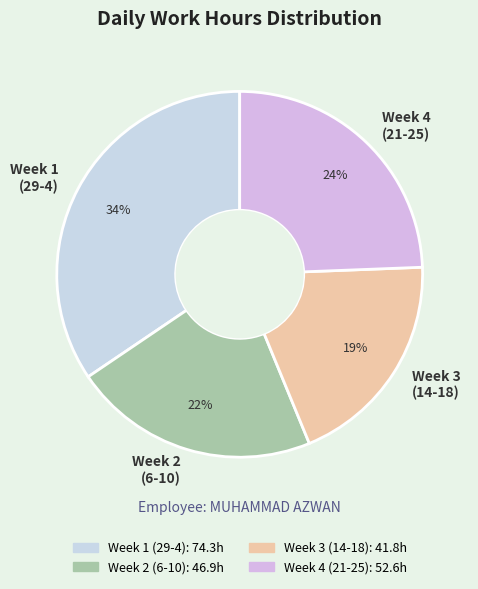

How many segments does this pie chart have?

4